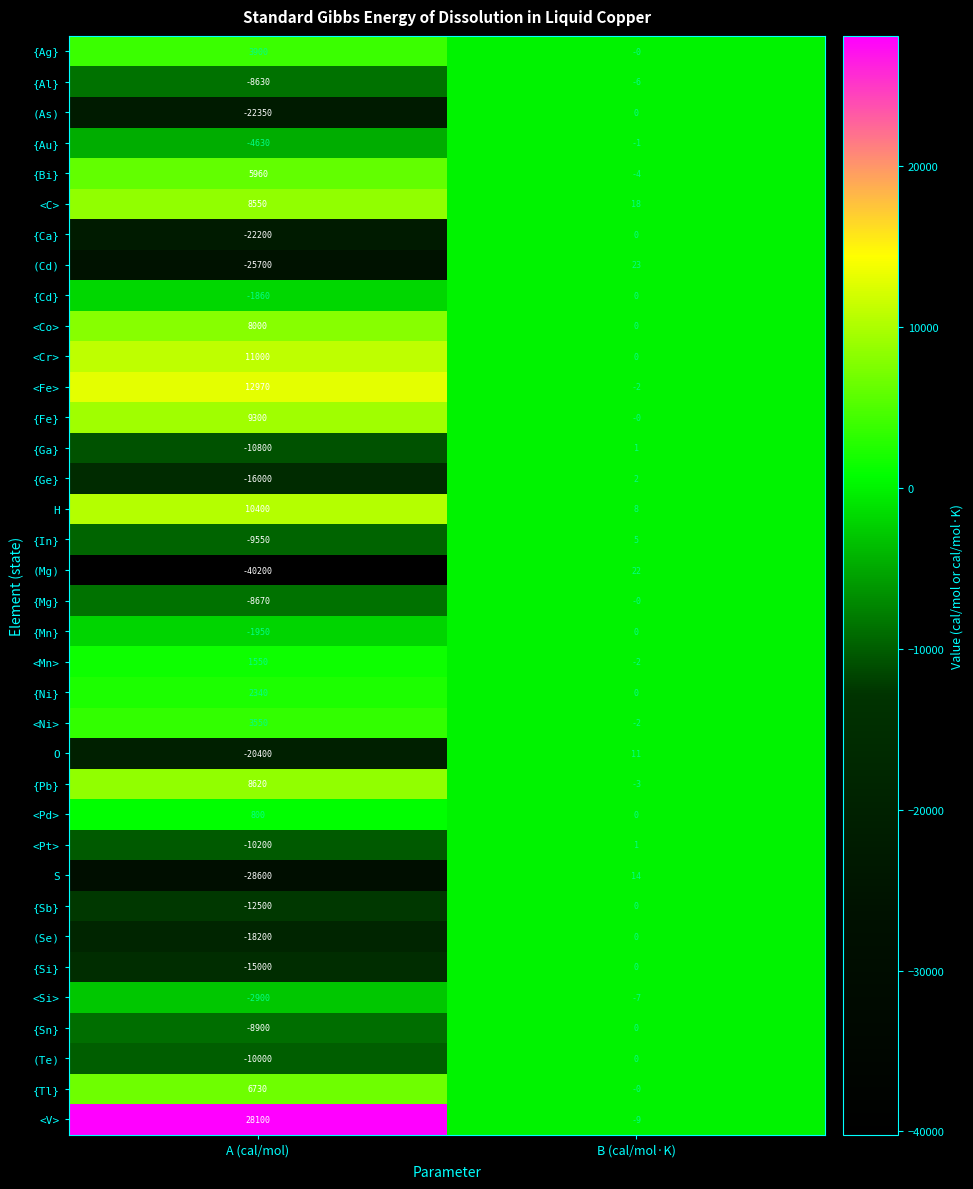

What is the difference between the maximum and minimum values in the {Sn} series?

8900